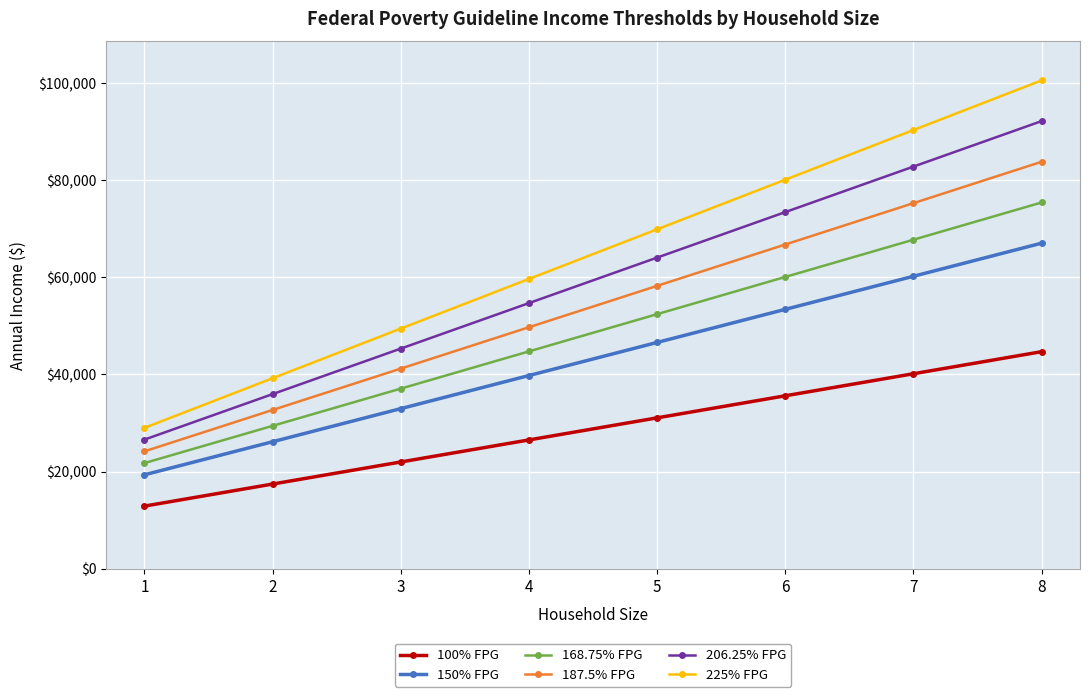

What are all the series names shown in the legend?

100% FPG, 150% FPG, 168.75% FPG, 187.5% FPG, 206.25% FPG, 225% FPG